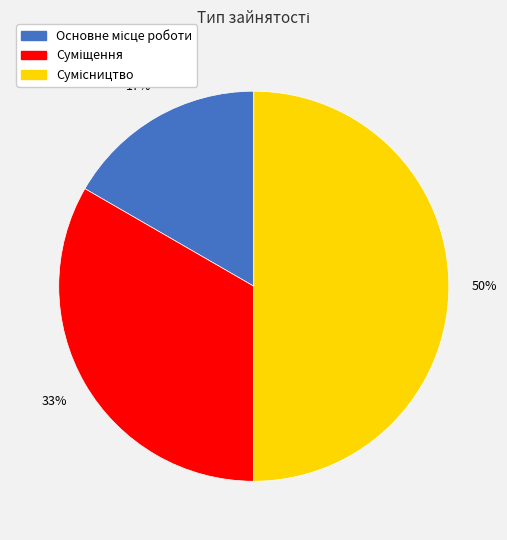

To the nearest percent, what is the difference between the largest and smallest slice percentages?

33%